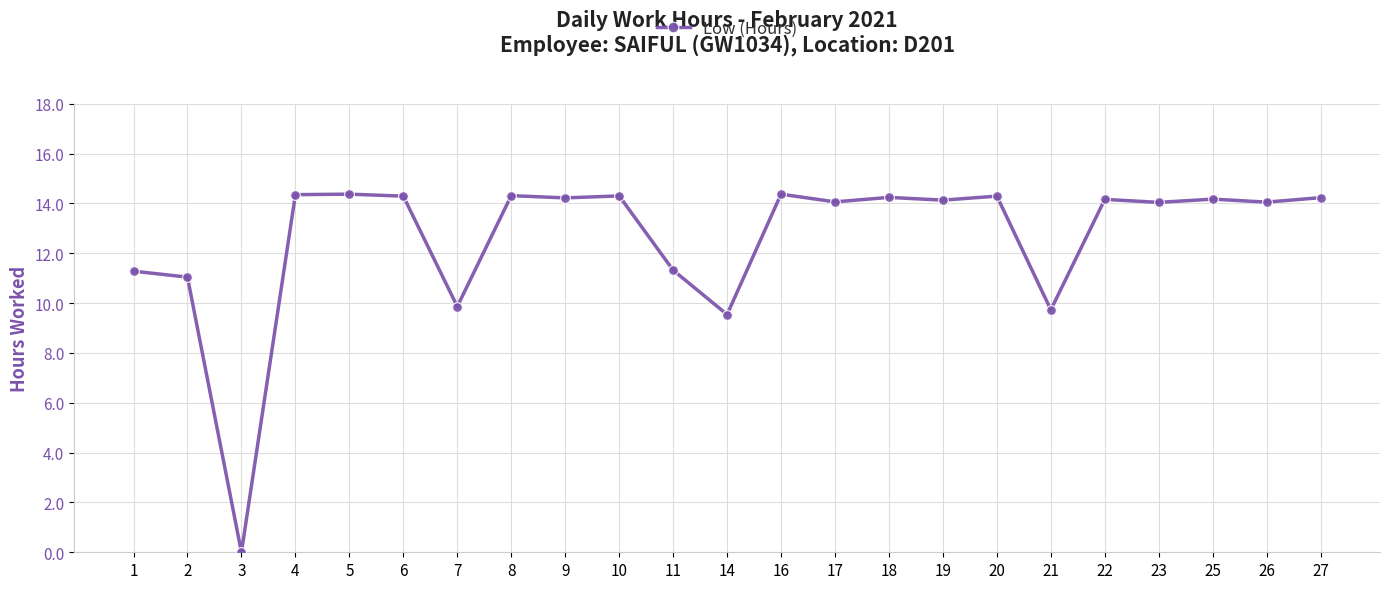

How many positive values are there?

22